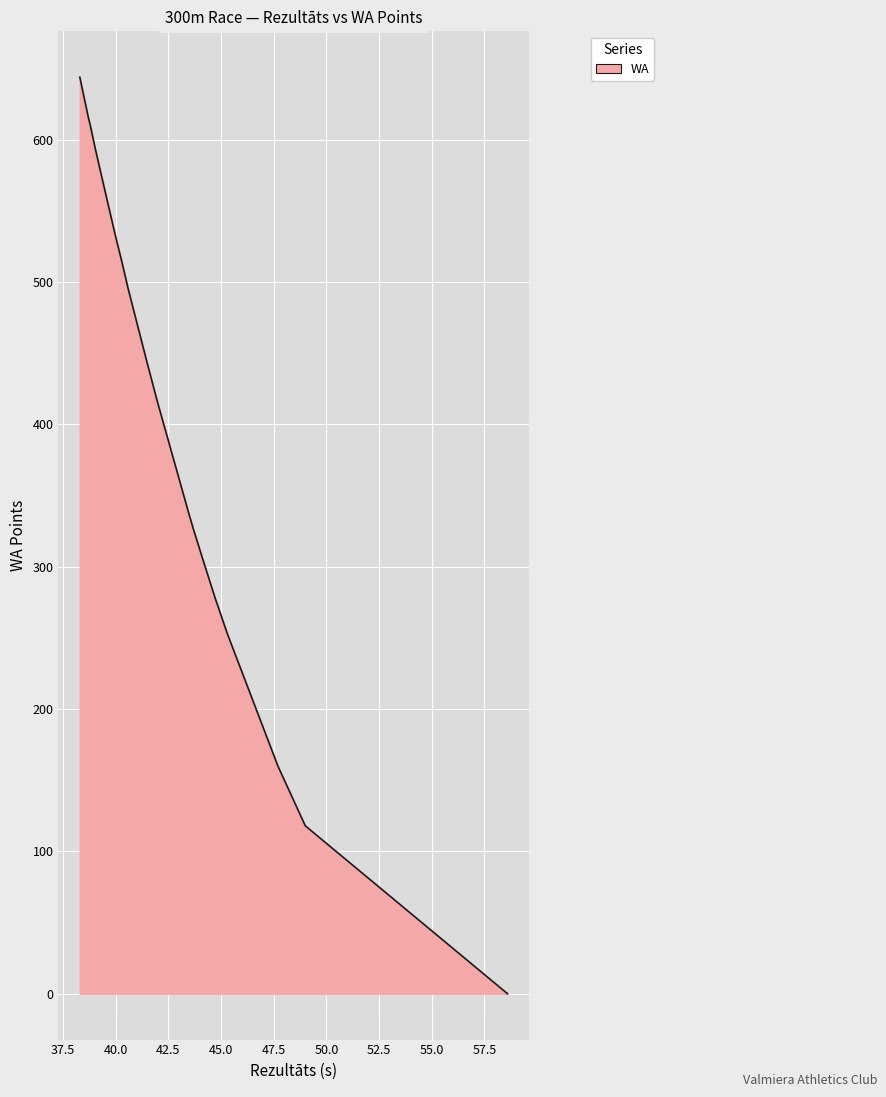

How many positive values are there?

22